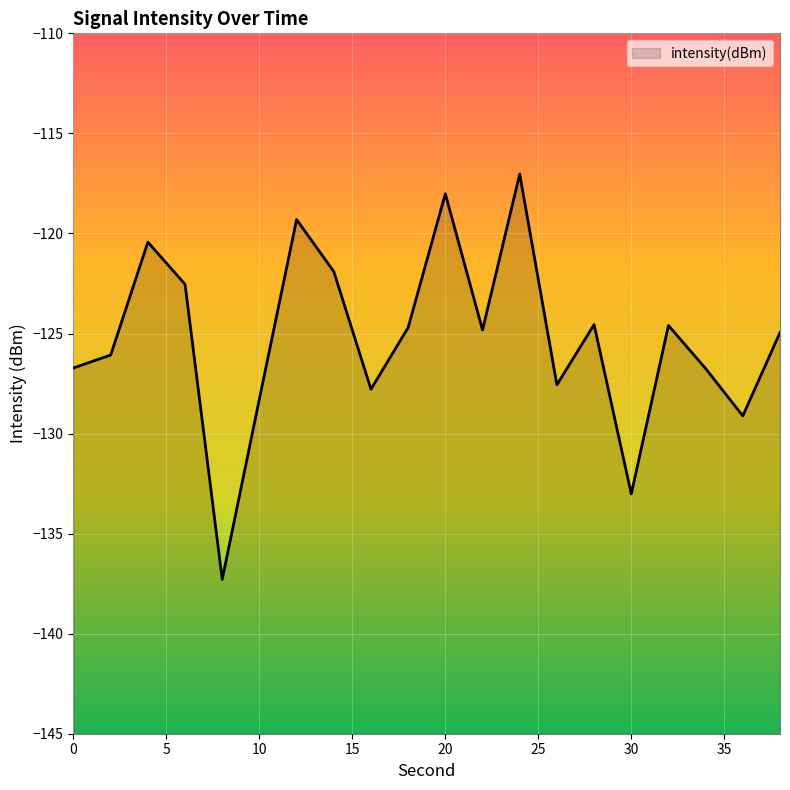

At which category does the data reach its first local peak?

4